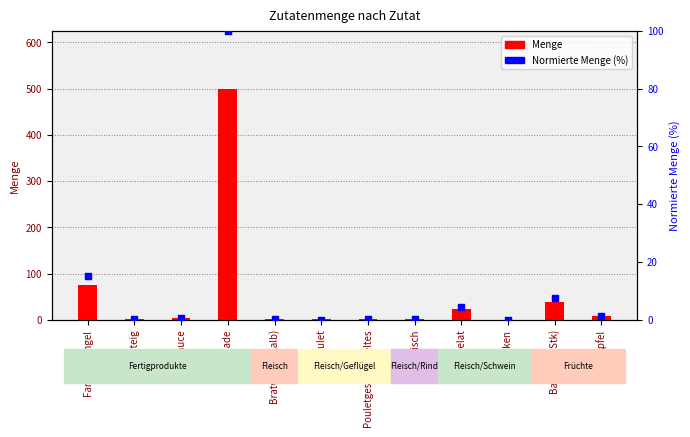

What are all the series names shown in the legend?

Menge, Normierte Menge (%)